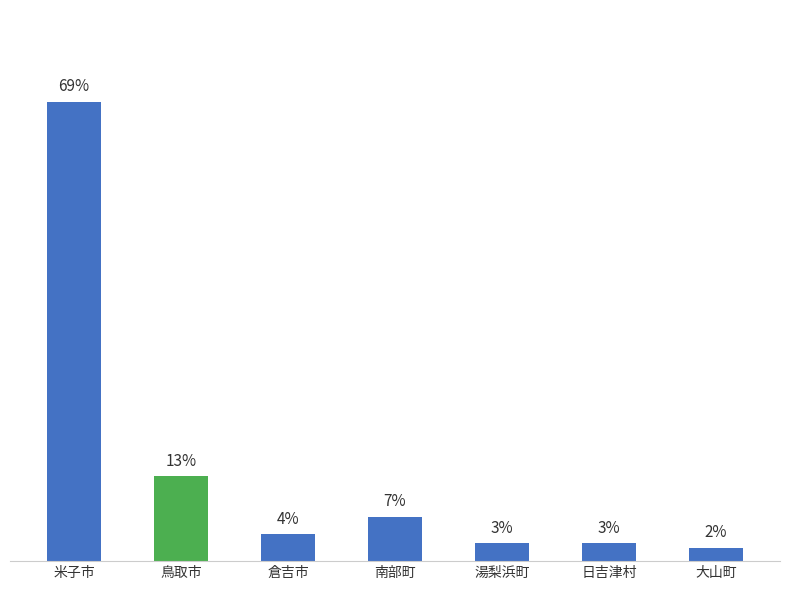

Are the bars horizontal?

No